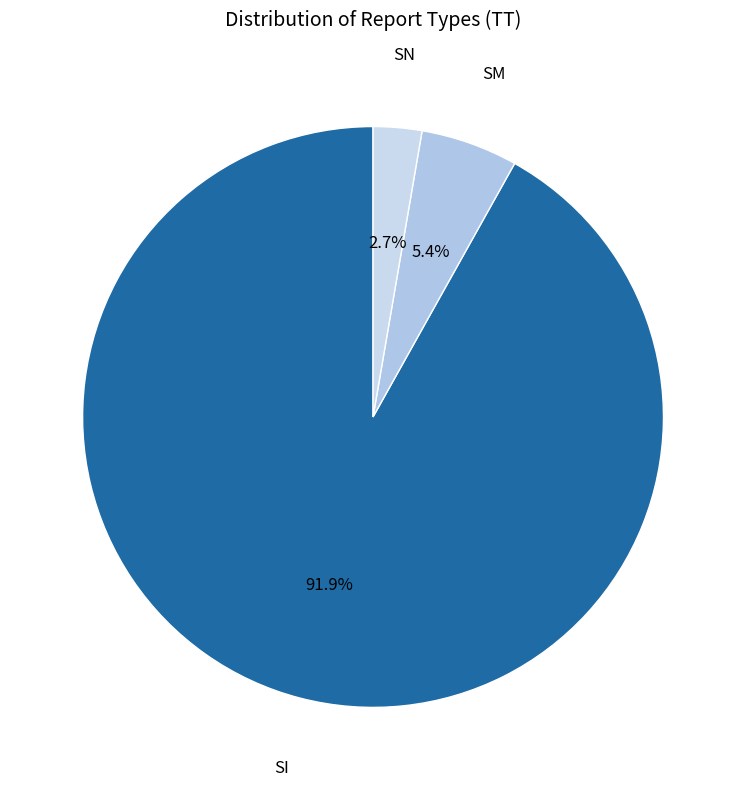

What percentage is the SM slice, to the nearest percent?

5%